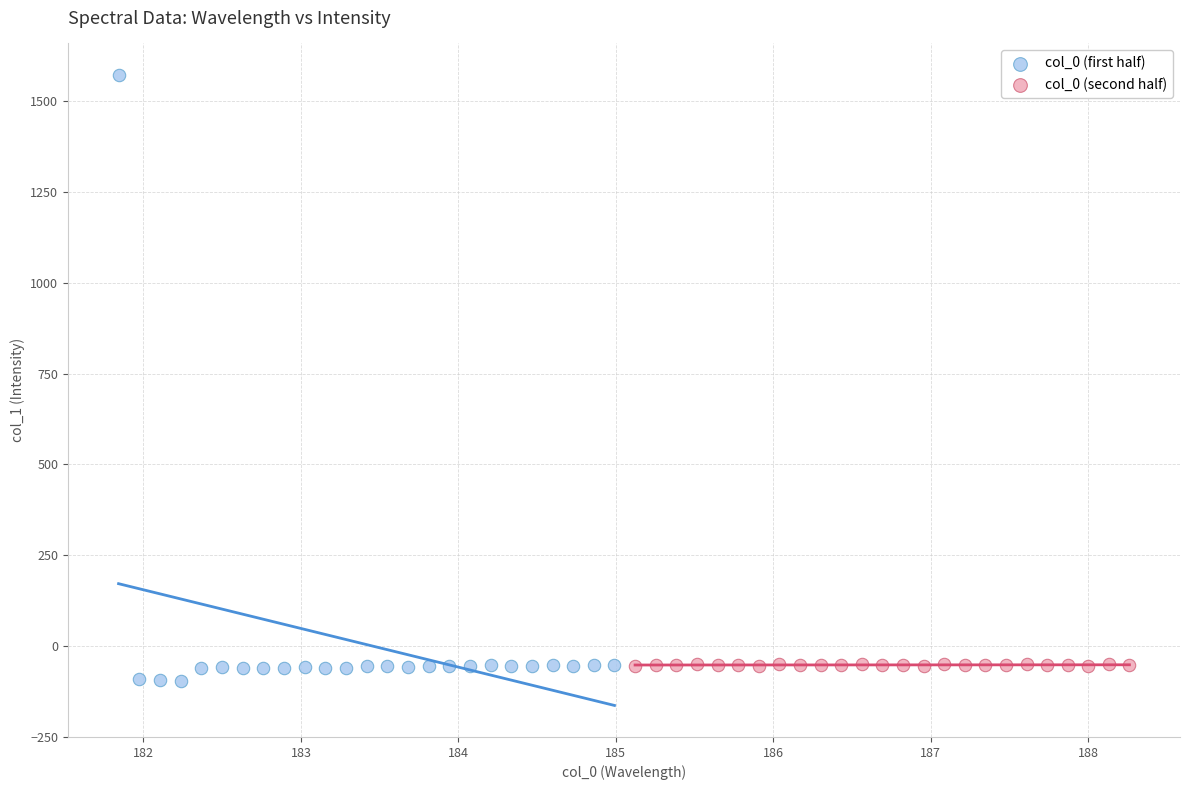

What are all the series names shown in the legend?

col_0 (first half), col_0 (second half)